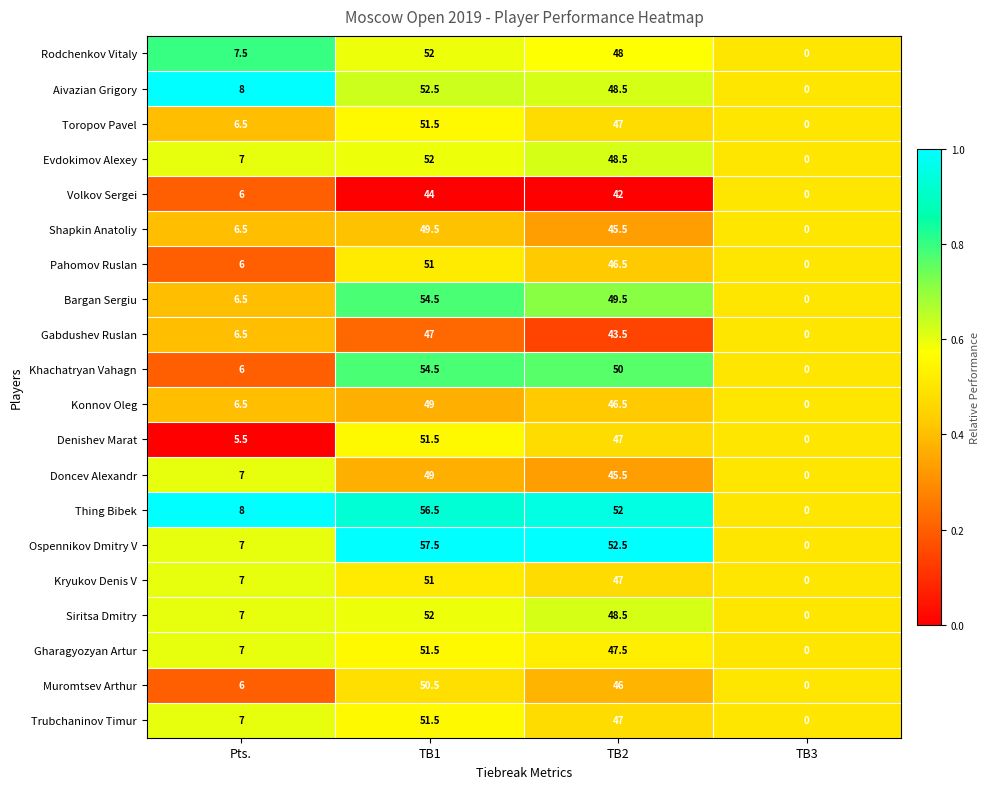

What is the difference between the second highest and minimum values in the Trubchaninov Timur series?

47.0